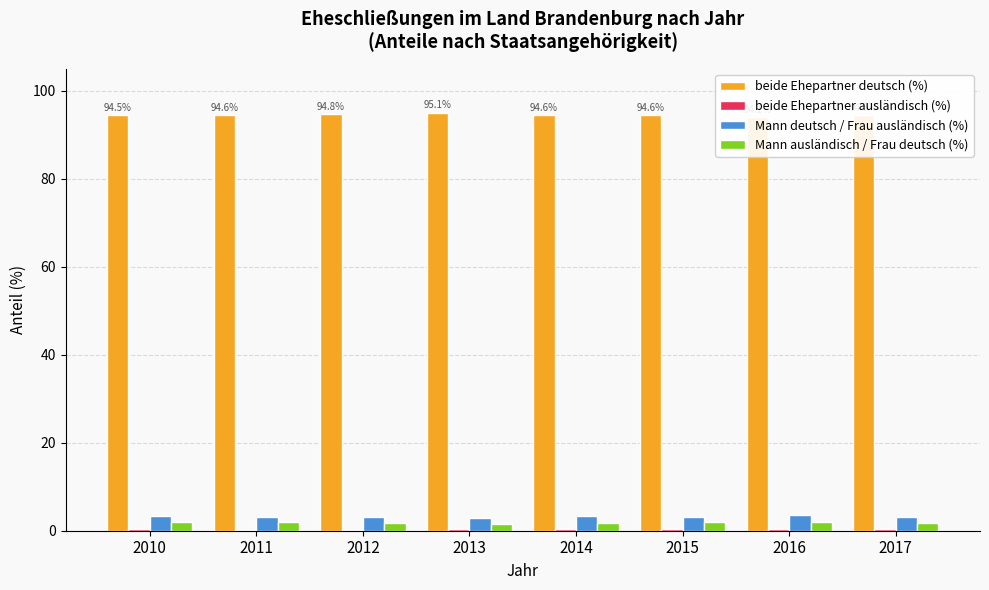

Which series has the widest spread of values?

beide Ehepartner deutsch (%)